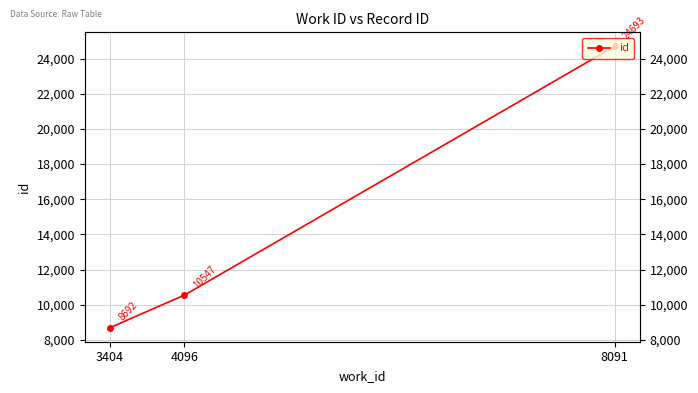

What is the difference between the maximum and minimum values?

16001